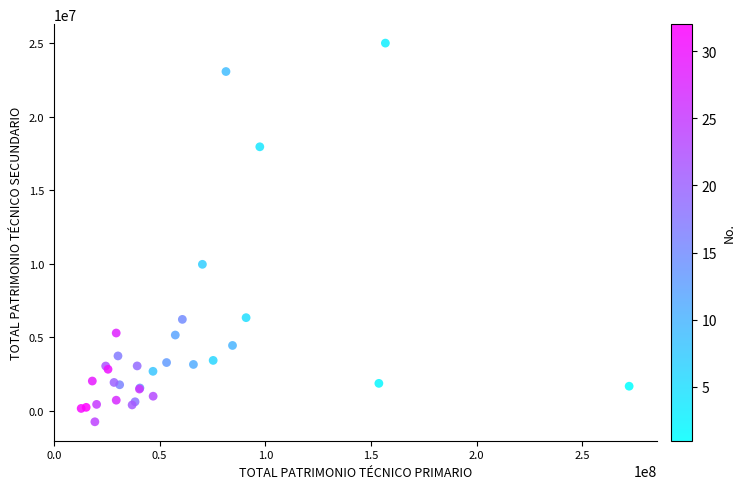

What Y value in the scatter plot is closest to 12136498?

9970021.6